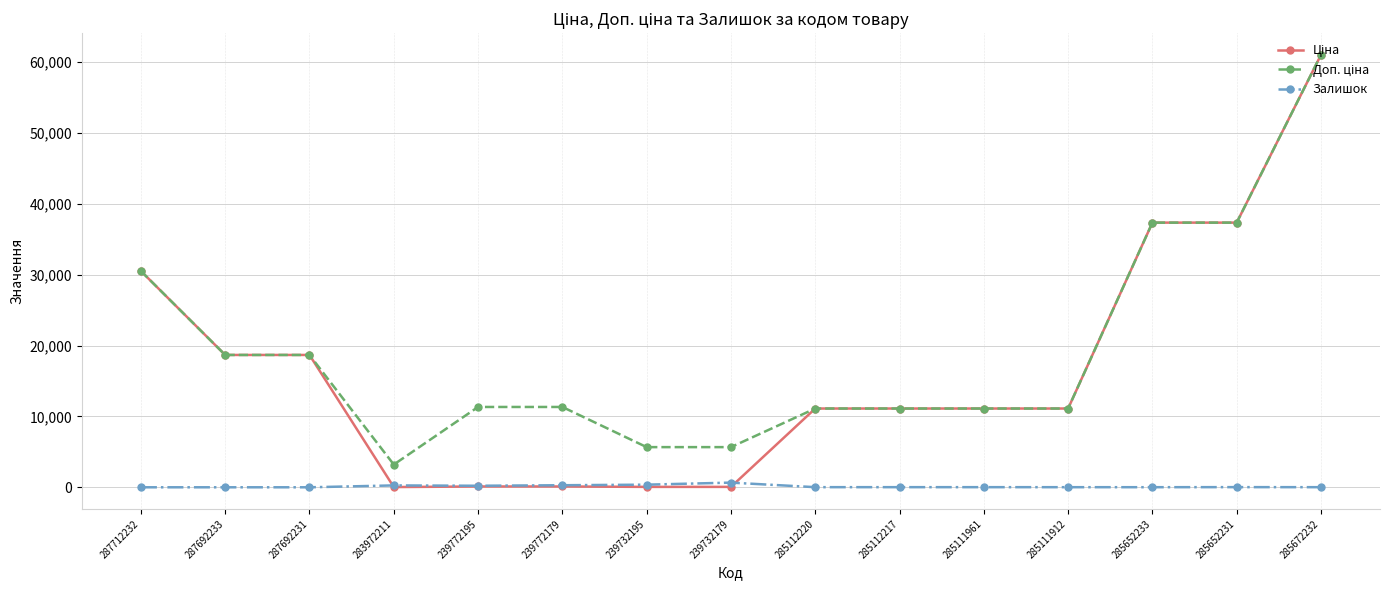

At how many categories does at least one series exceed 25604?

4